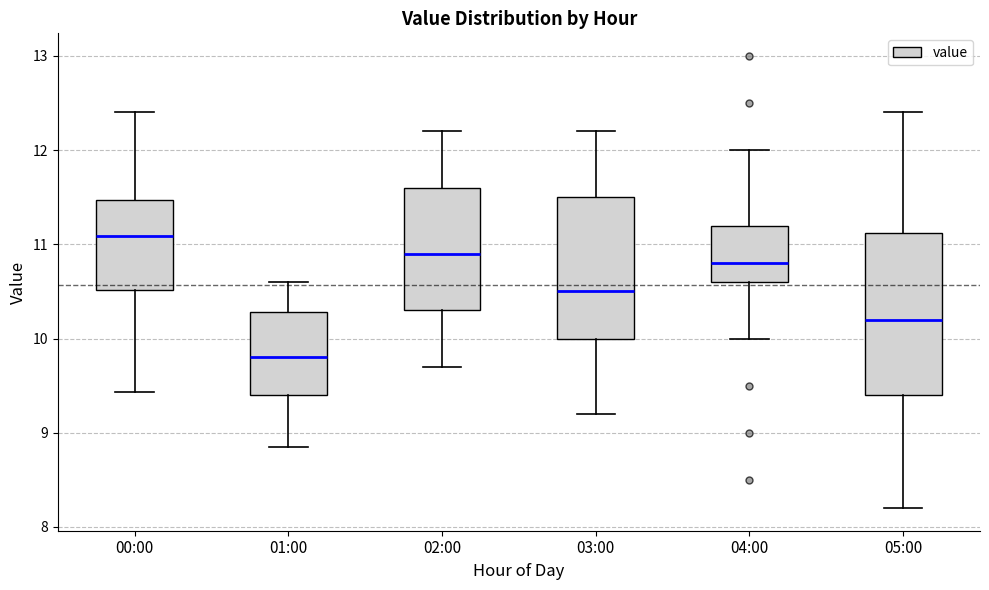

Which box's median line is the lowest?

01:00